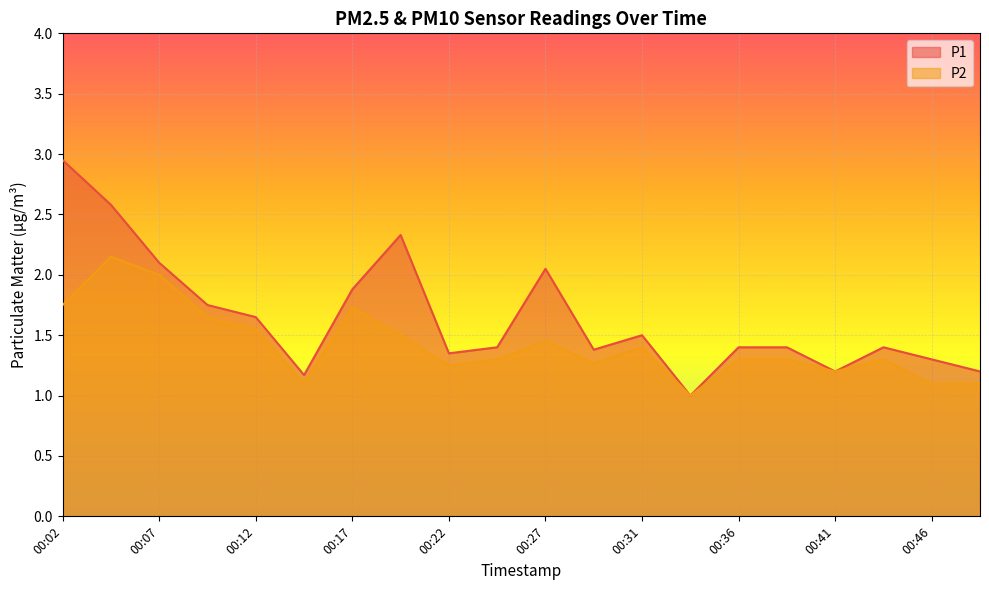

What is the value of the P1 point at the 6th from the left?

1.2